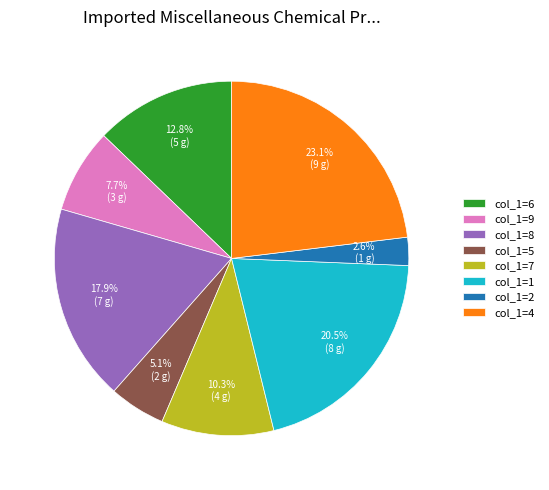

What is the largest slice in the pie chart?

col_1=4